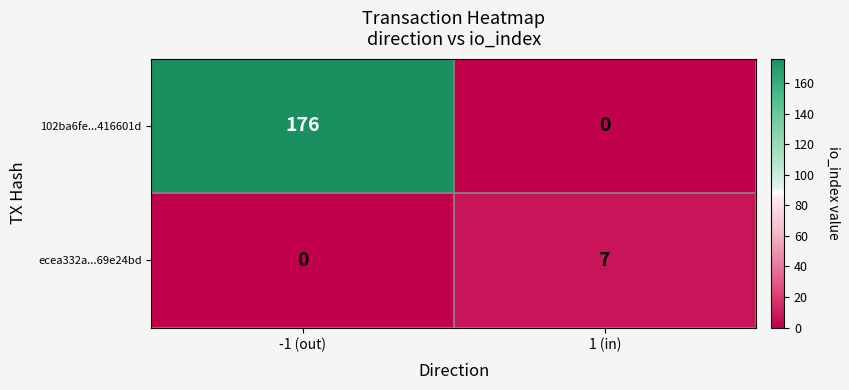

Which series has the widest spread of values?

102ba6fe...416601d